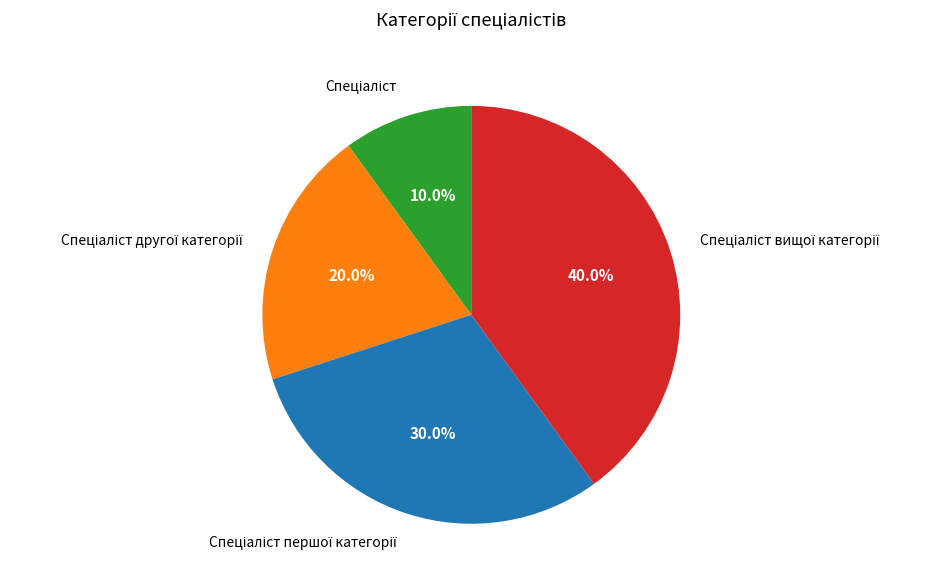

Does any single category account for the majority?

No